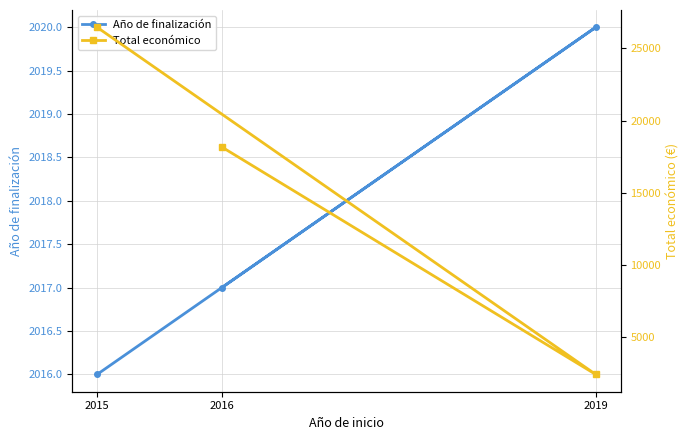

How many values in the Año de finalización series exceed 2017?

1